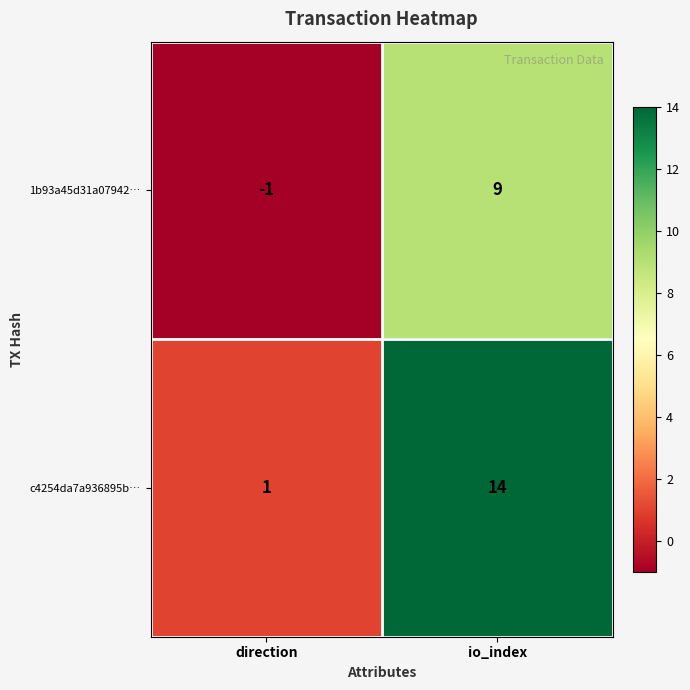

How many categories are shown in the chart?

2